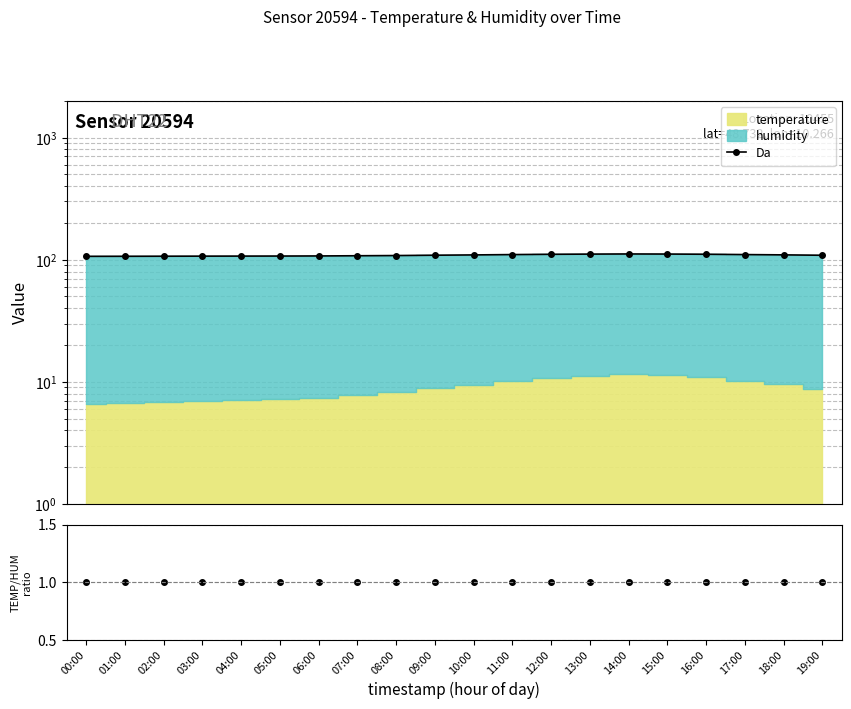

Between 02:00 and 13:00, which series saw the biggest shift?

Da